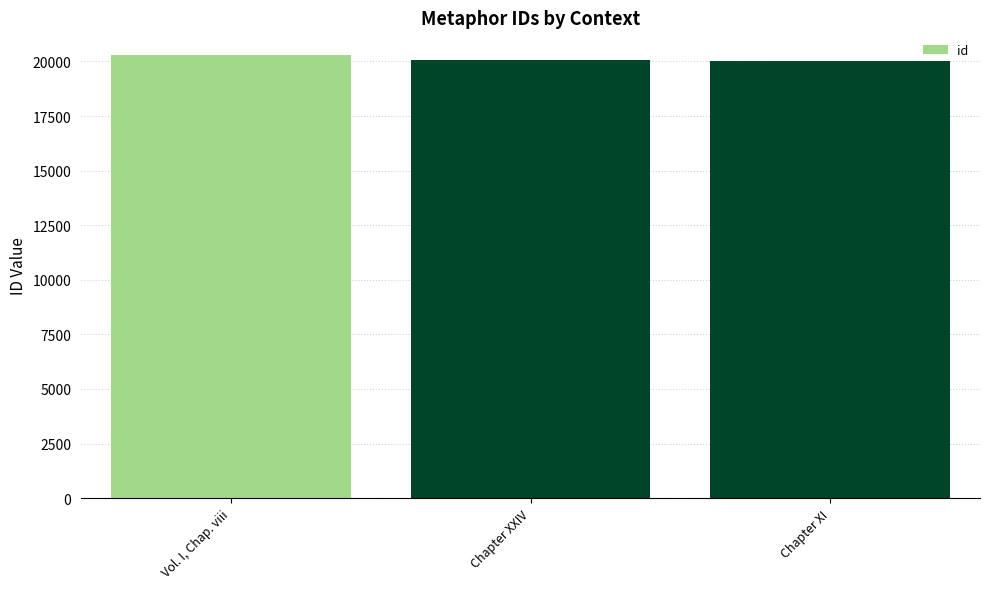

True or false: the data shows 20317 at Vol. I, Chap. viii.

True